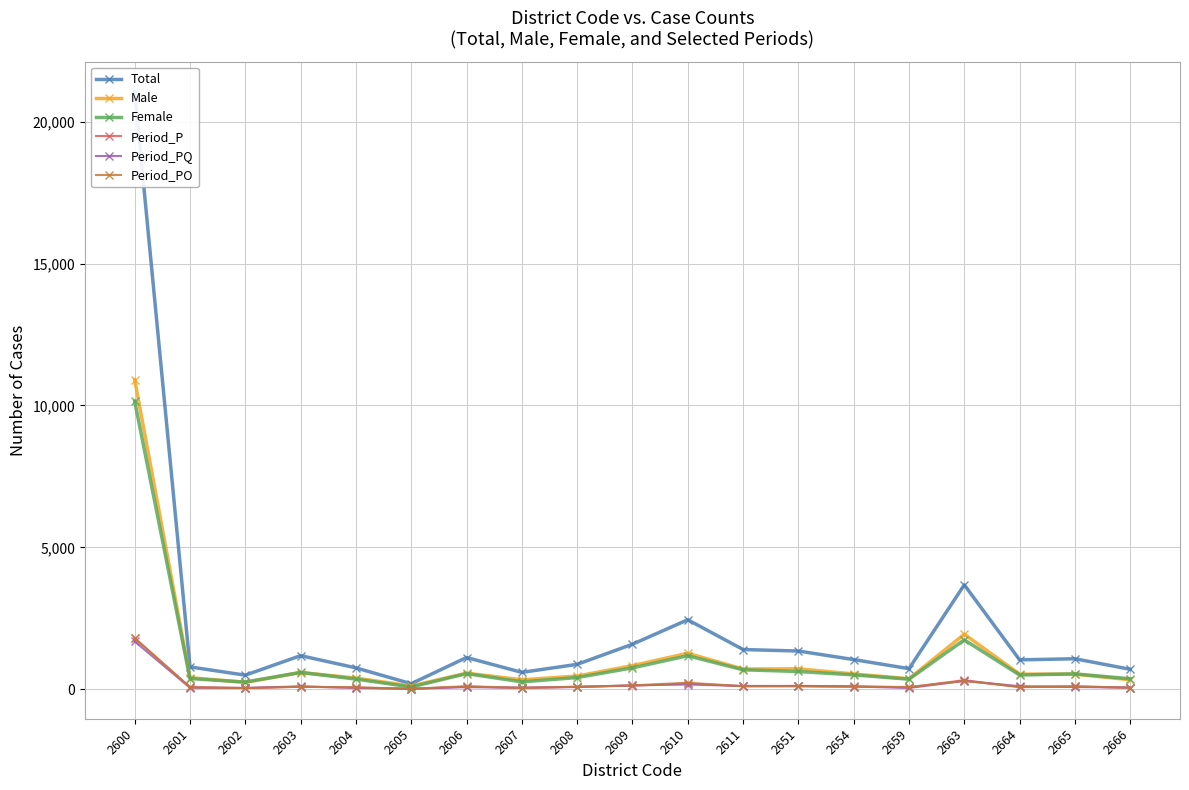

How many intersections are there between Period_PO and Period_P?

8